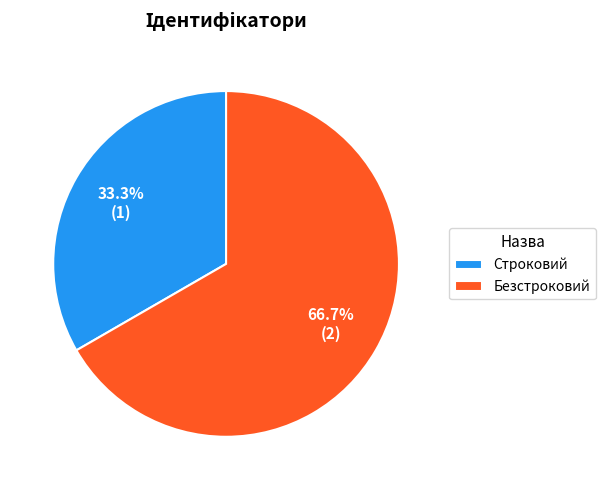

Which category has the smallest portion of the pie?

Строковий